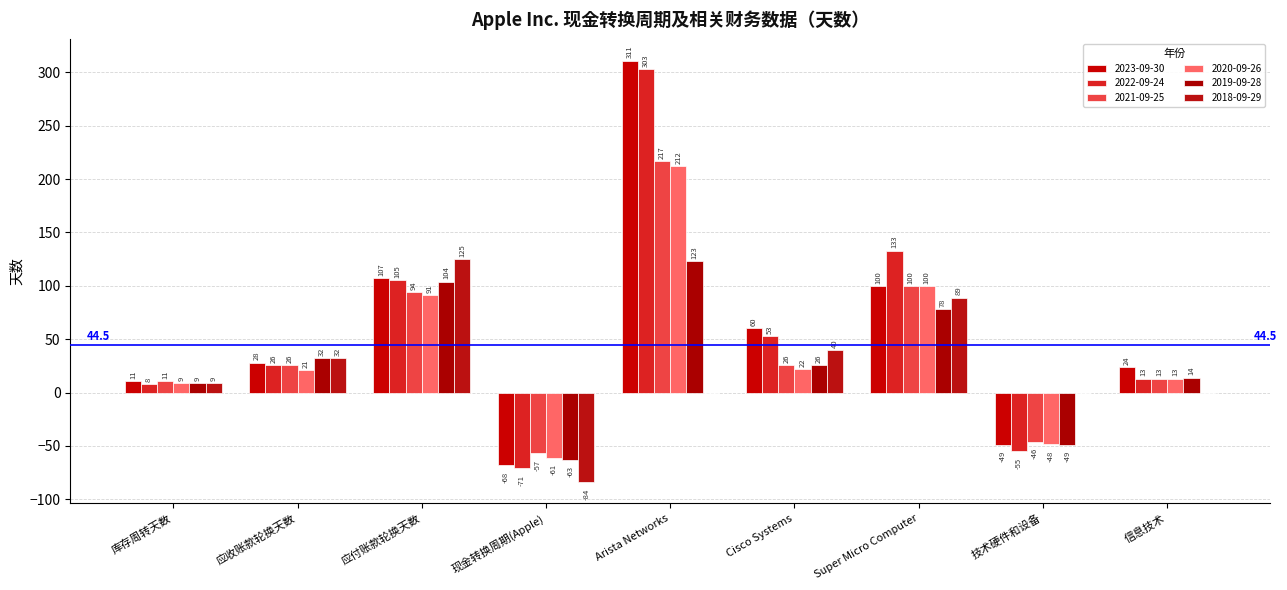

What is the label of the 1st bar from the right?

信息技术